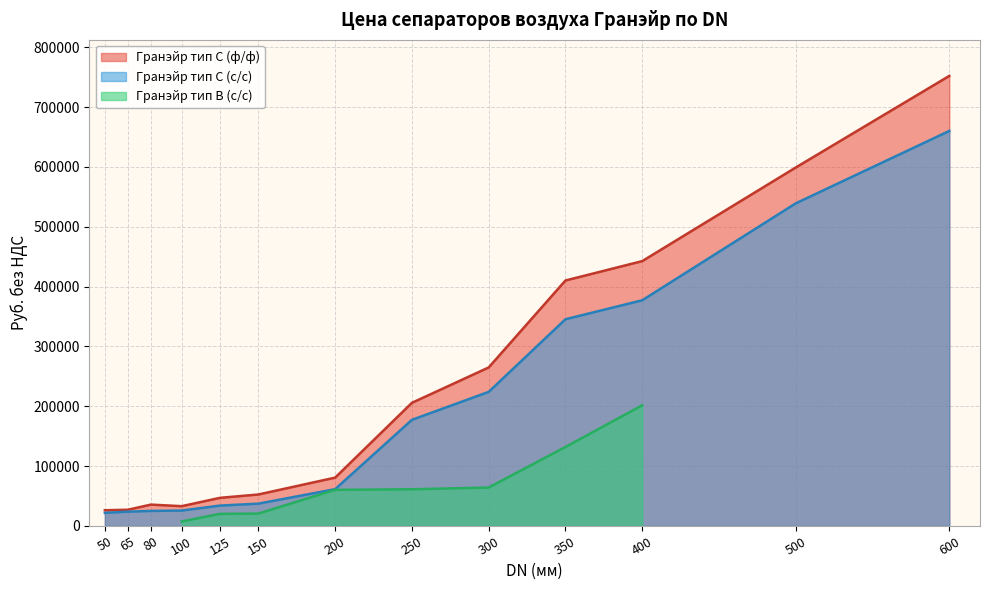

What is the change in value from 350 to 500?

+188825.2